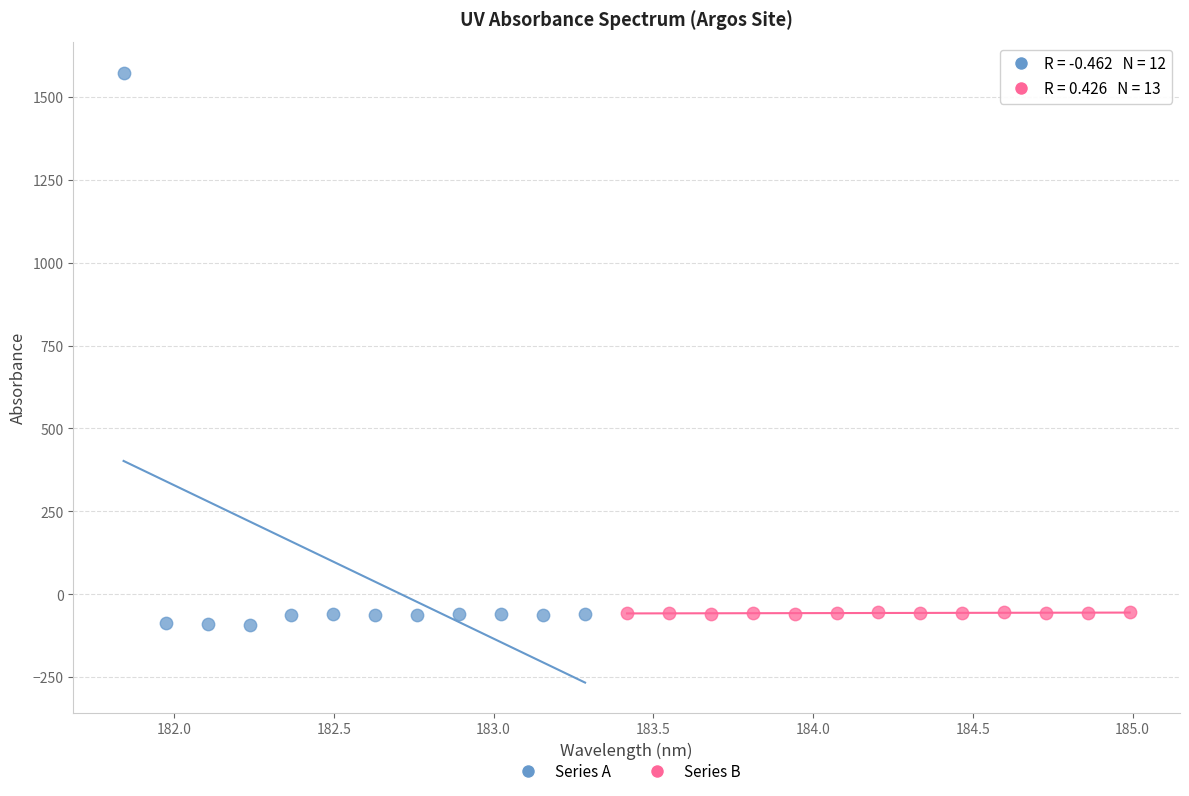

What are all the series names shown in the legend?

Series A, Series B